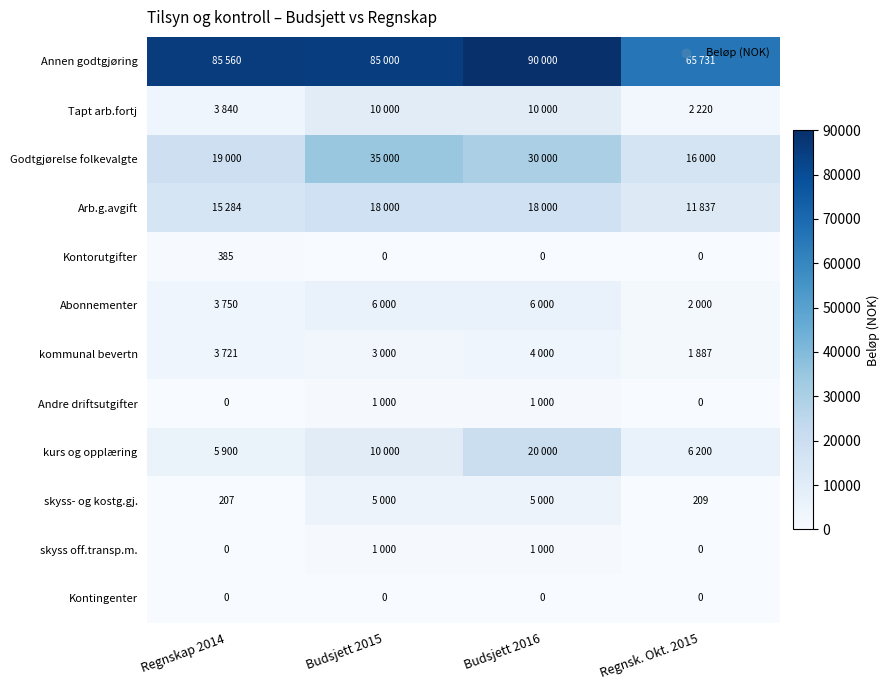

The value of skyss- og kostg.gj. at Regnskap 2014 is 269. True or false?

False